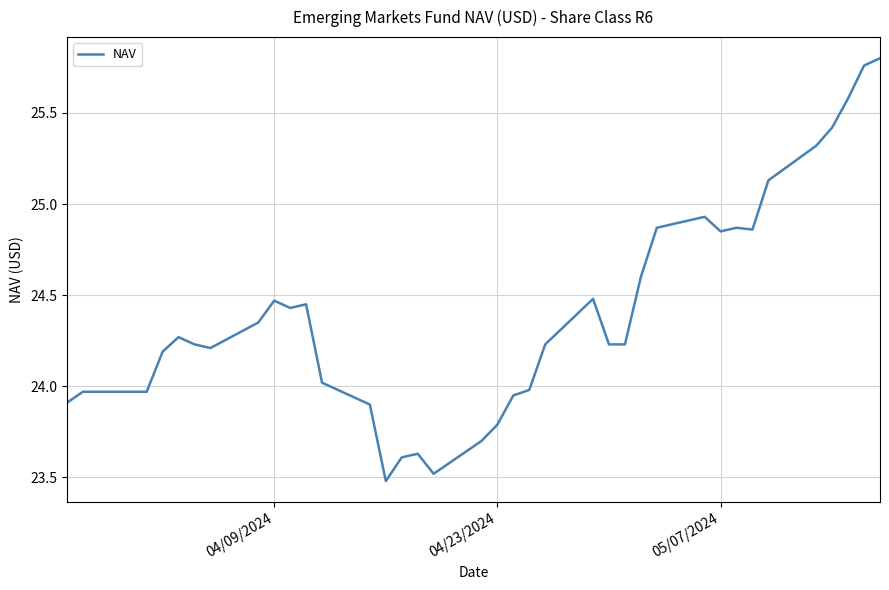

Does the chart have visible grid lines?

Yes